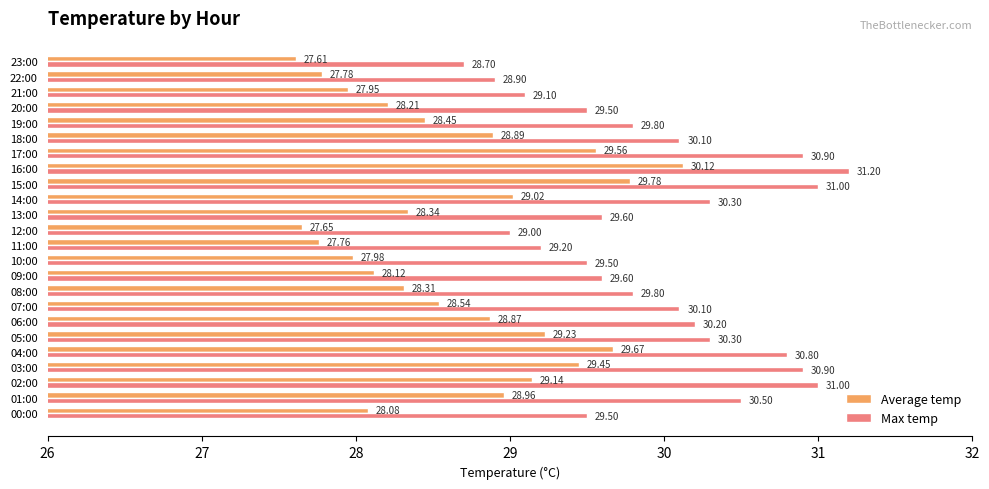

List the labels in order of Average temp value, largest first.

16:00, 15:00, 04:00, 17:00, 03:00, 05:00, 02:00, 14:00, 01:00, 18:00, 06:00, 07:00, 19:00, 13:00, 08:00, 20:00, 09:00, 00:00, 10:00, 21:00, 22:00, 11:00, 12:00, 23:00